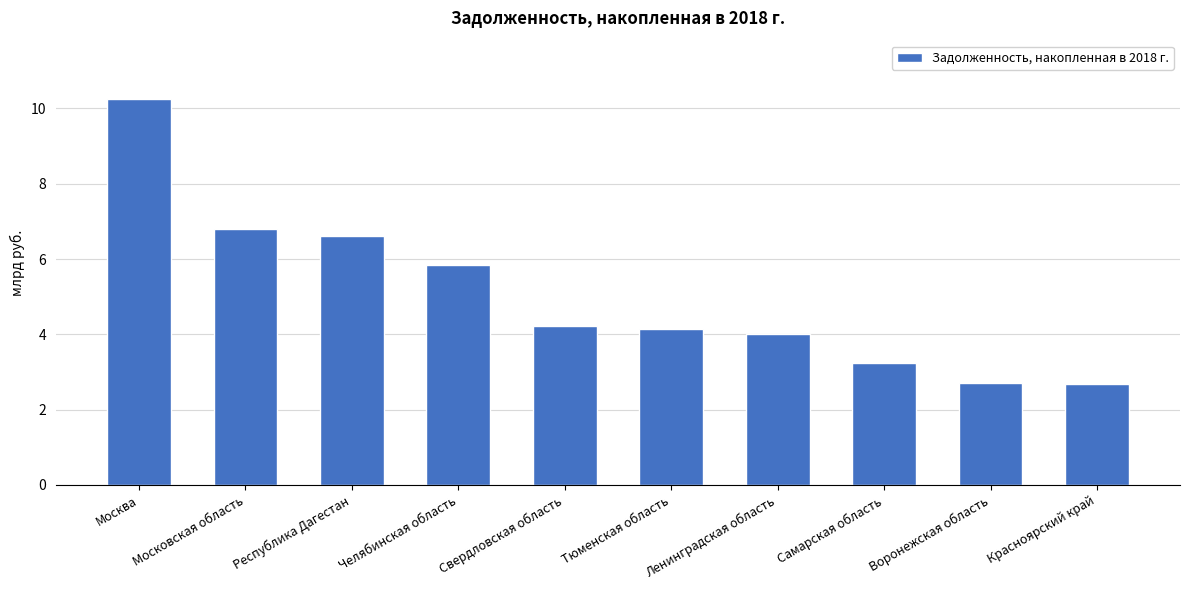

What is the sum of all values?

50.5